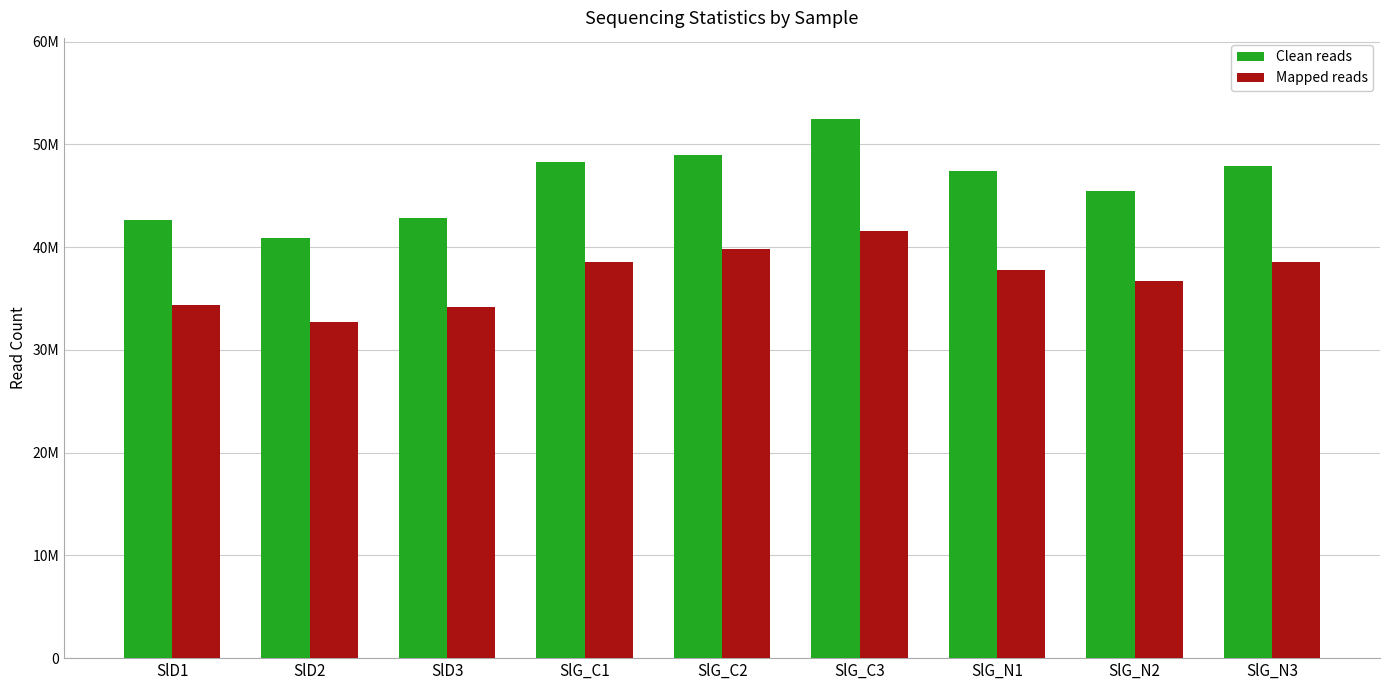

What is the label of the 1st bar from the right?

SlG_N3